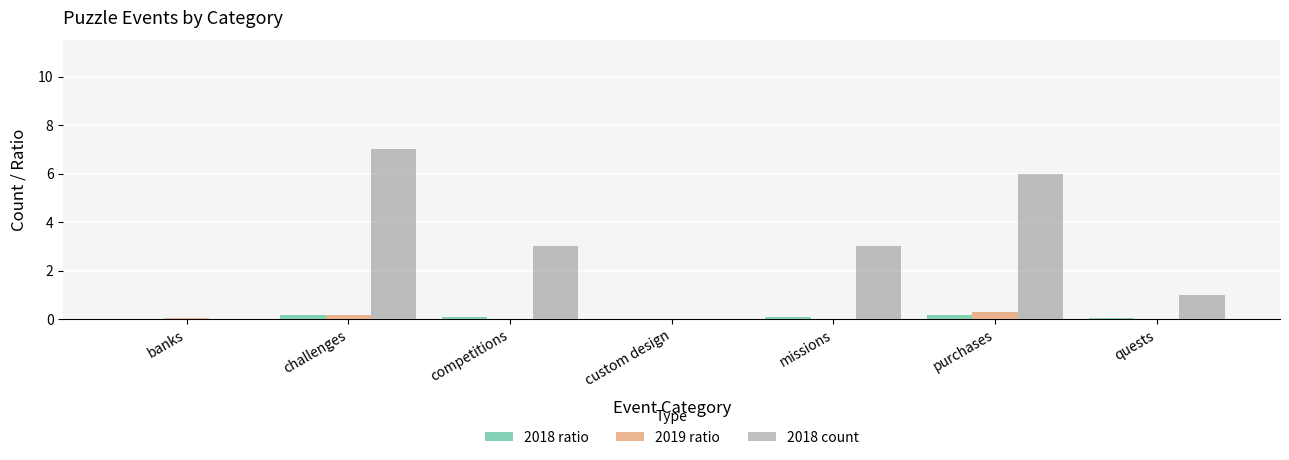

What value does the 2018 count series have at quests?

1.0